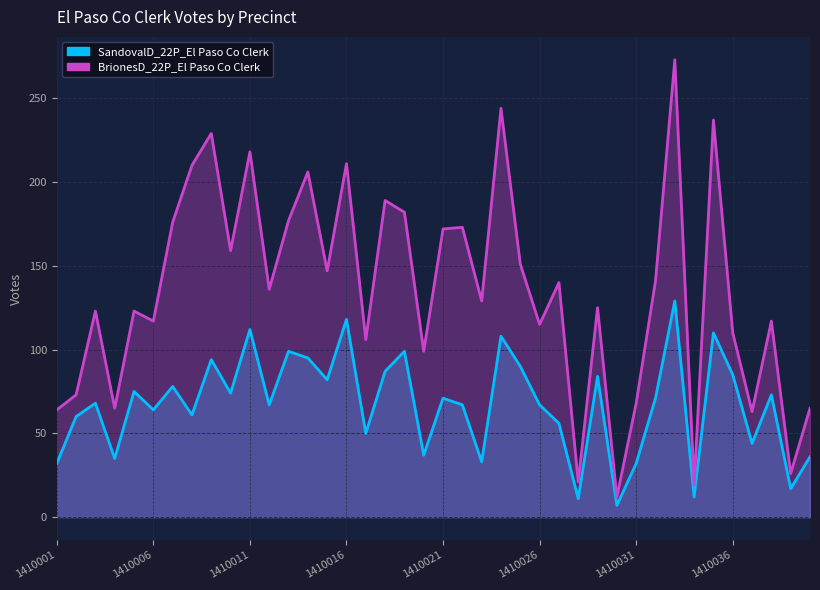

What is the difference between the maximum and minimum values in the BrionesD_22P_El Paso Co Clerk series?

261